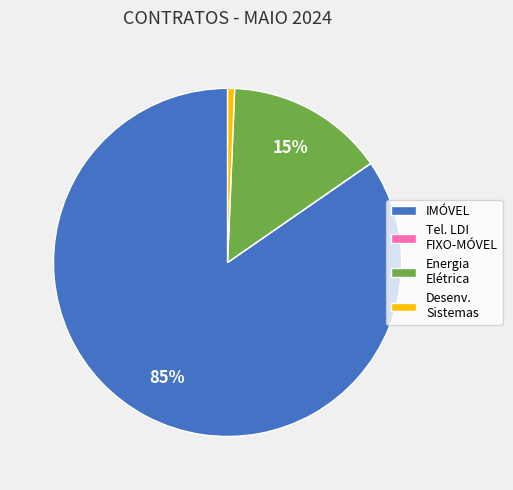

What percentage is the Energia Elétrica slice, to the nearest percent?

15%